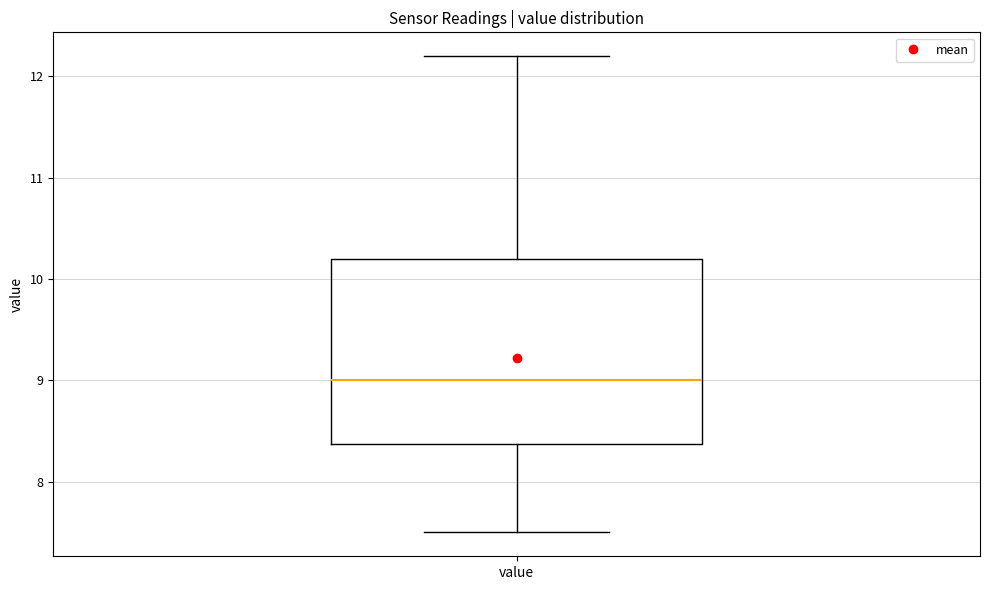

Read this box plot against the y-axis: the position of the median line, the range covered by the box, and the ends of both whiskers. The values are not printed on the chart, so give them approximately, as read against the axis.

median 9.0, box 8.4 to 10.2, whiskers 7.5 to 12.2